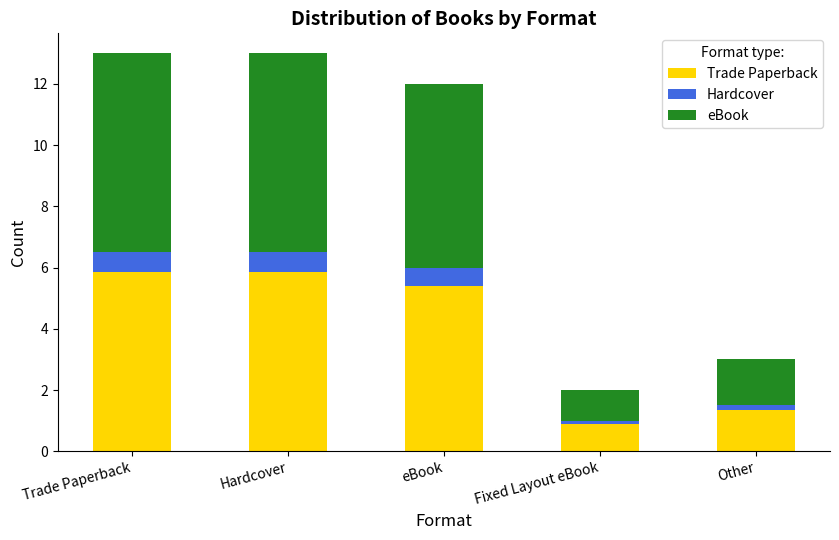

Between Trade Paperback and Other, which series saw the biggest shift?

eBook